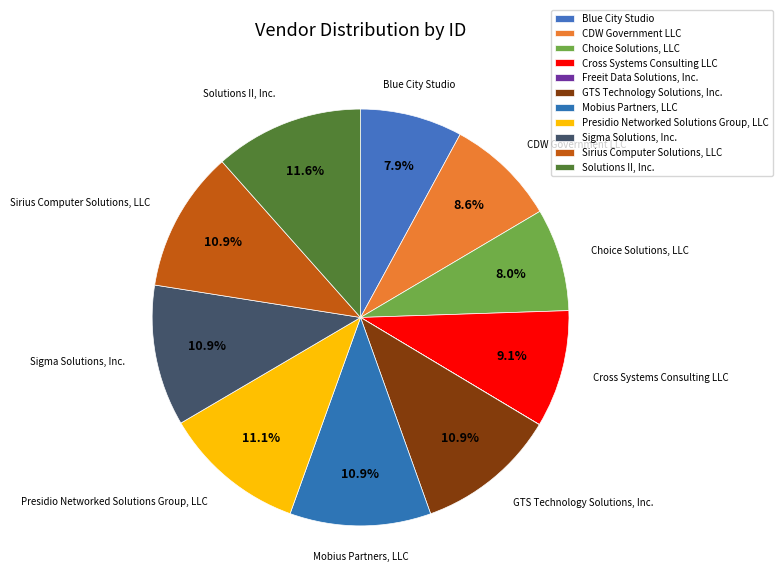

Do Mobius Partners, LLC and Choice Solutions, LLC together represent more than half of the pie?

No